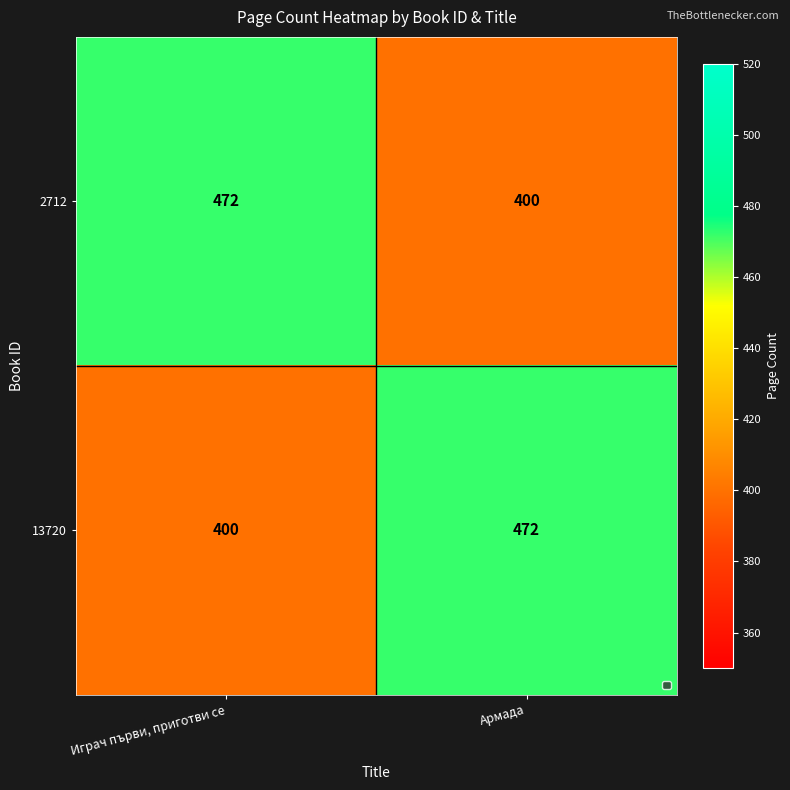

True or false: 13720 has a value of 716 at Играч първи, приготви се.

False